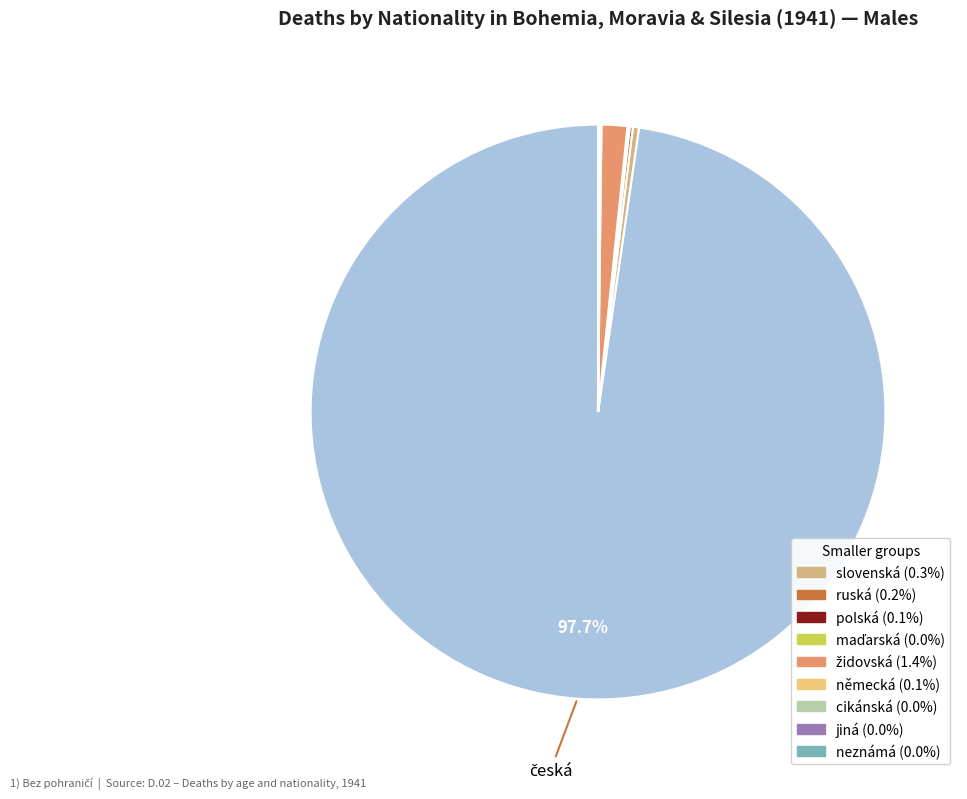

Count the number of slices in the pie.

10